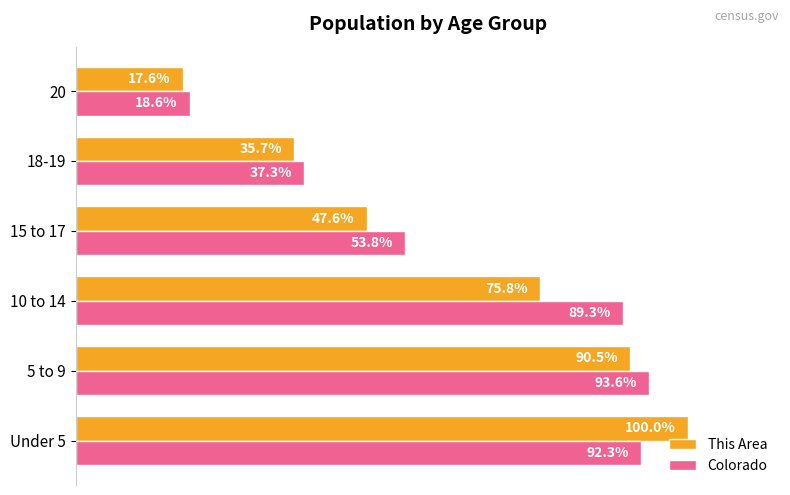

Is the value of This Area at Under 5 greater than the value of Colorado at 15 to 17?

Yes